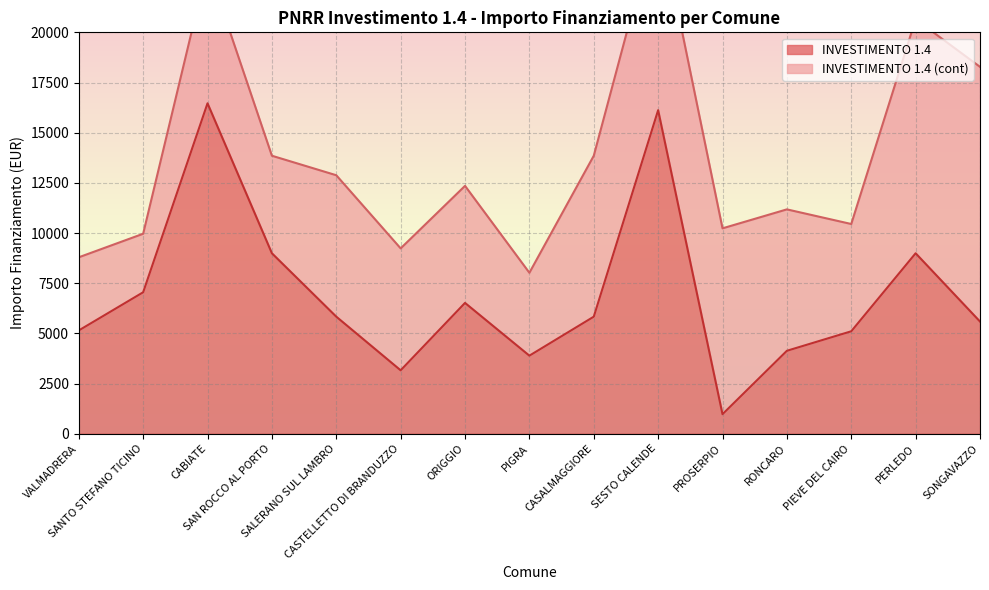

Where is the data nearest to the value 8718?

SAN ROCCO AL PORTO